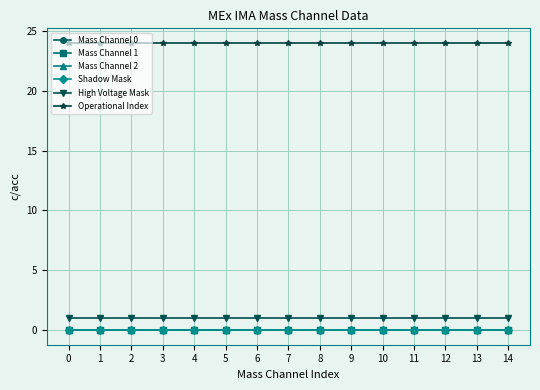

Reading left to right, what are all the values shown in this chart?

Mass Channel 0: 0	0	0	0	0	0	0	0	0	0	0	0	0	0	0
Mass Channel 1: 0	0	0	0	0	0	0	0	0	0	0	0	0	0	0
Mass Channel 2: 0	0	0	0	0	0	0	0	0	0	0	0	0	0	0
Shadow Mask: 0	0	0	0	0	0	0	0	0	0	0	0	0	0	0
High Voltage Mask: 1	1	1	1	1	1	1	1	1	1	1	1	1	1	1
Operational Index: 24	24	24	24	24	24	24	24	24	24	24	24	24	24	24